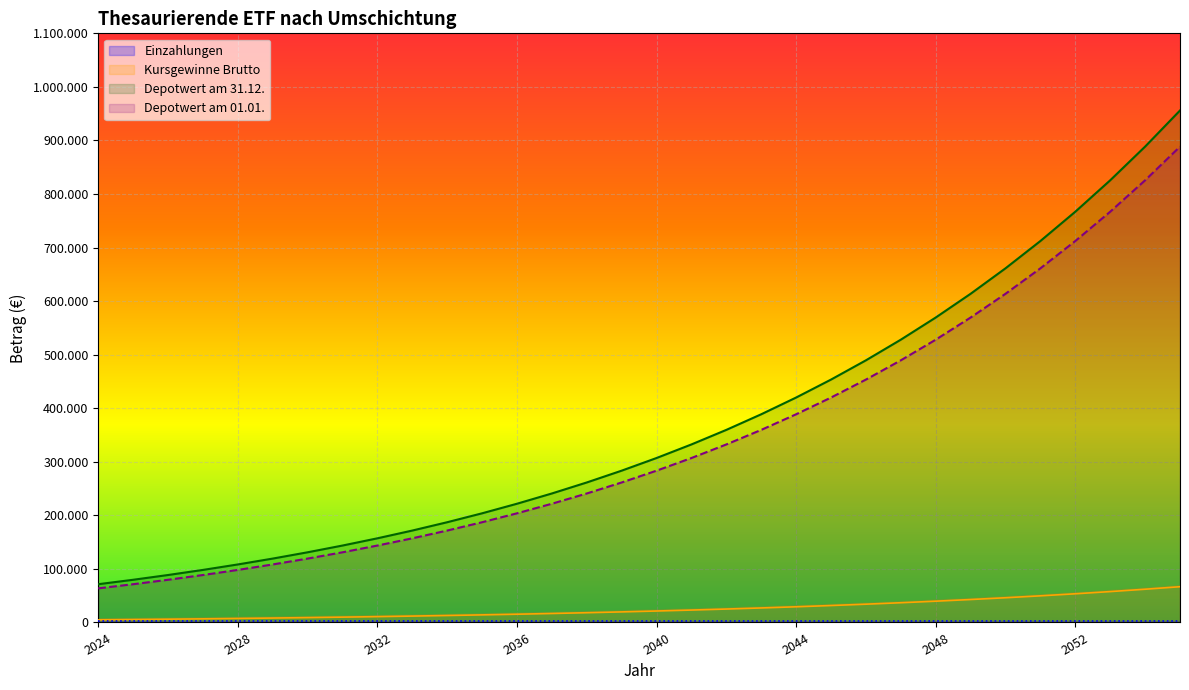

The Depotwert am 01.01. series shows 223870.2 at 2051. True or false?

False